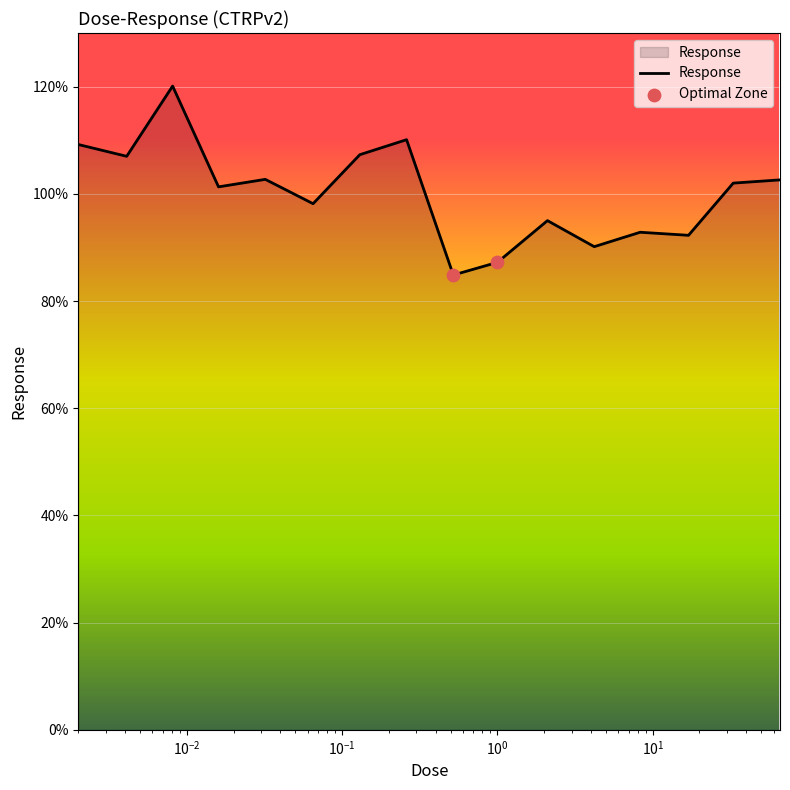

What is the maximum value shown in the chart?

120.1